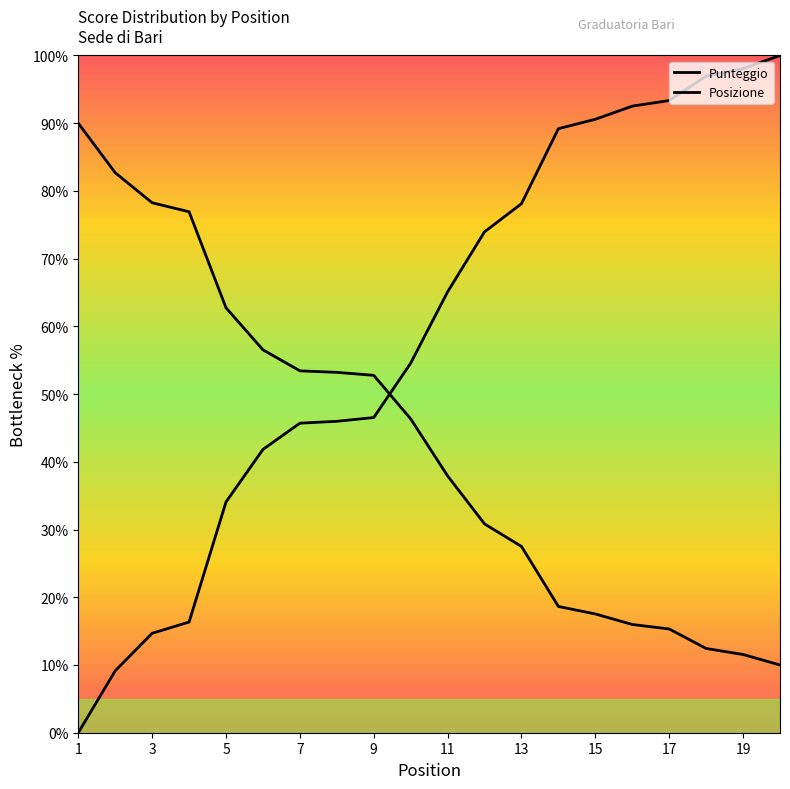

Which series has the largest range (max minus min)?

Punteggio